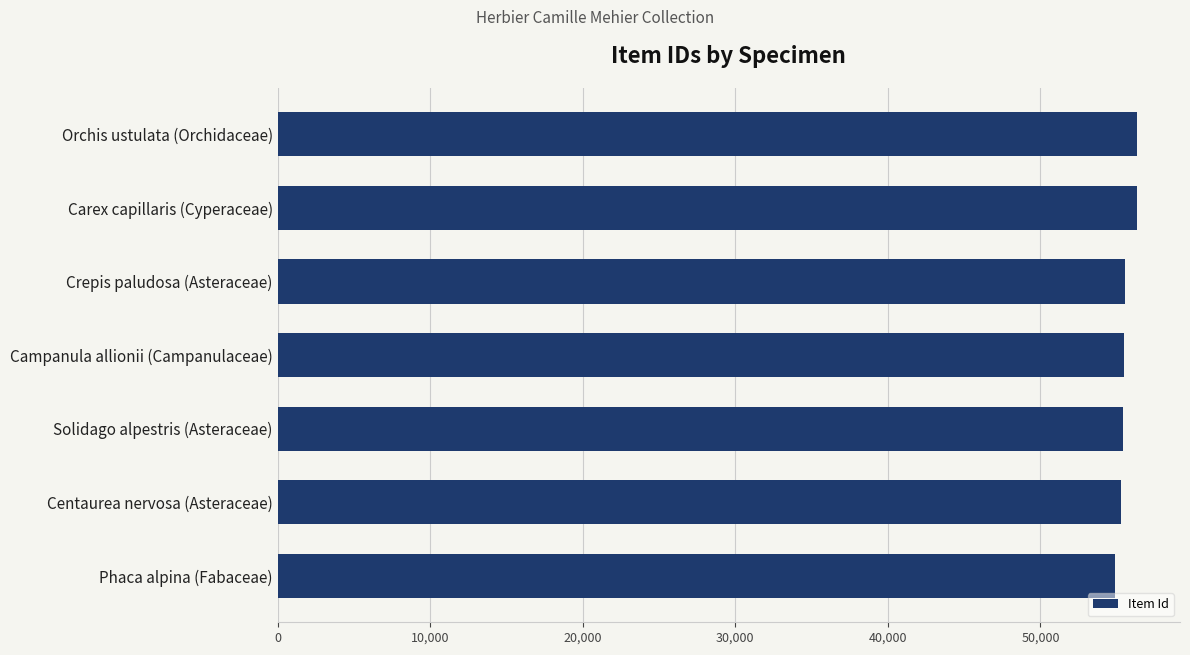

What is the value of the 1st bar from the top?

56334